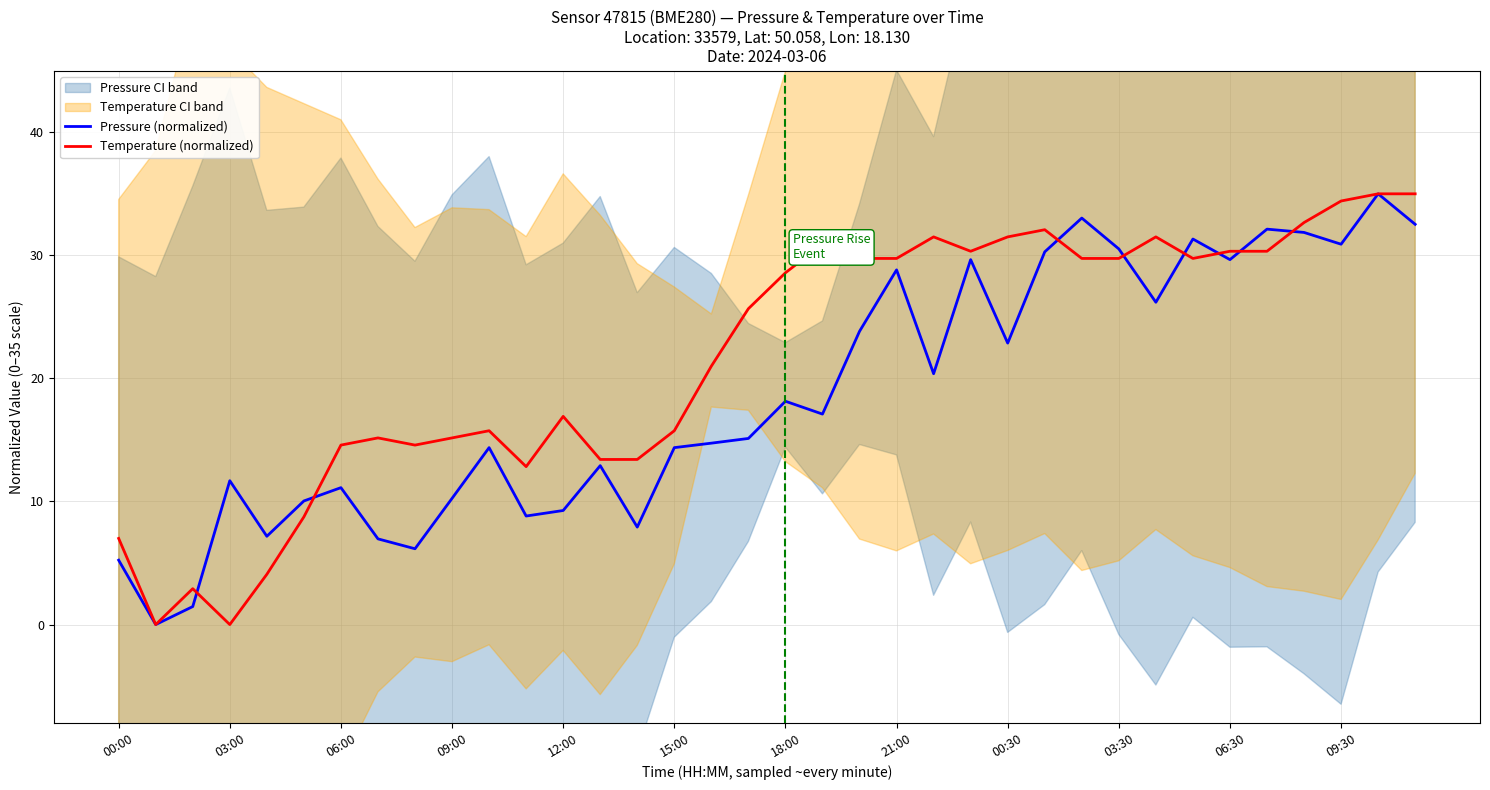

What is the value of the Pressure (normalized) point at the 1st from the left?

5.2